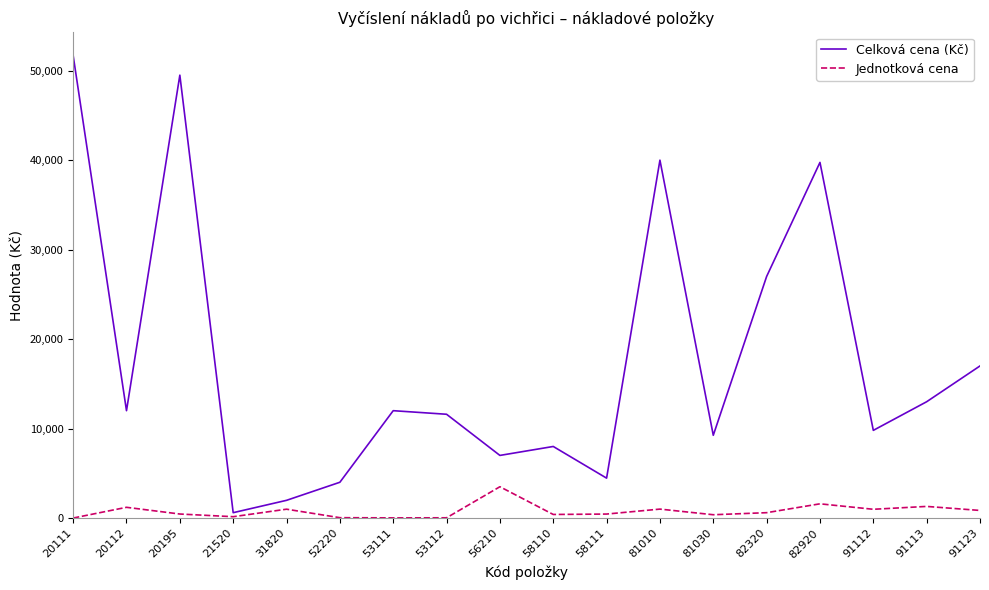

Which series has the largest total across all categories?

Celková cena (Kč)